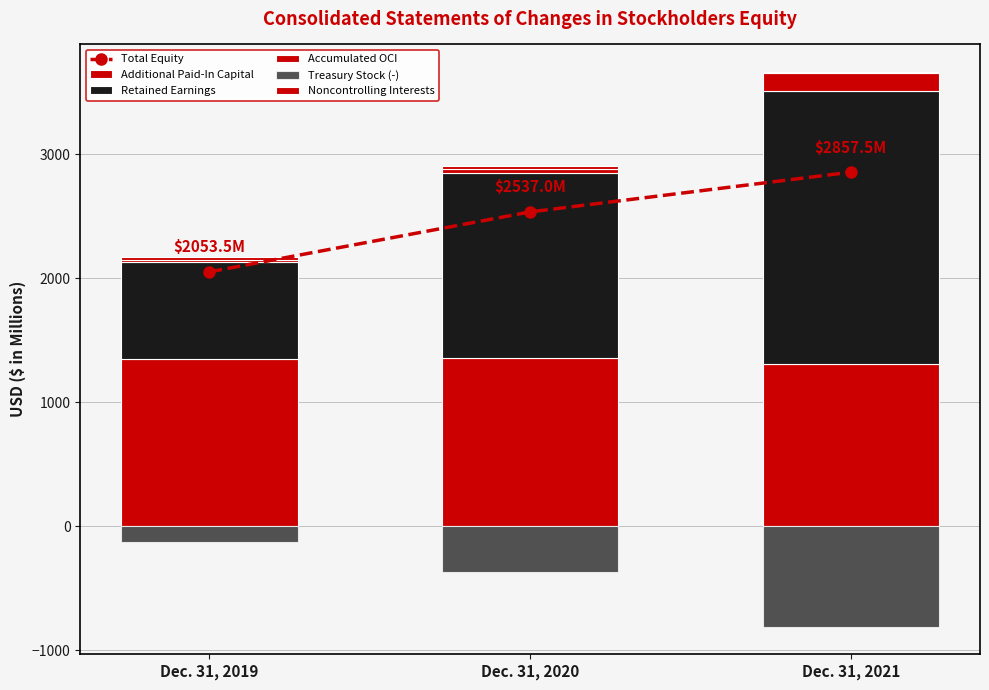

Reading right to left, extract all data points from this chart.

Total Equity: 2857.5	2537.0	2053.5
Additional Paid-In Capital: 1311.1	1362.5	1353.7
Retained Earnings: 2204.2	1488.1	778.8
Accumulated OCI: 141.6	34.5	19.9
Treasury Stock (-): -807.0	-367.1	-121.4
Noncontrolling Interests: 7.1	18.5	22.0